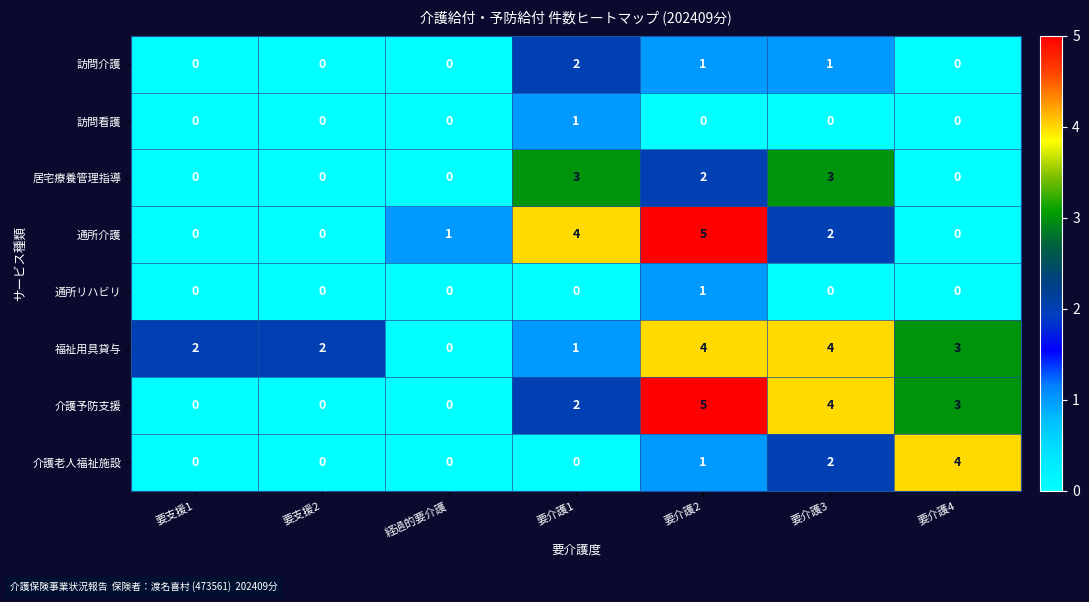

At which category is the sum across all series the highest?

要介護2